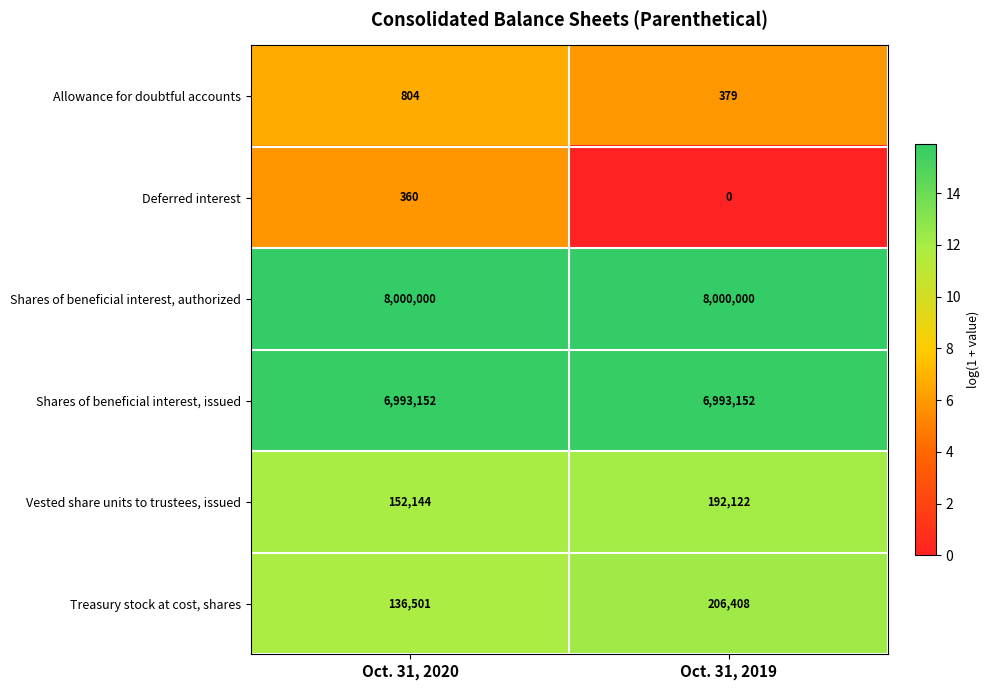

Is it true that Vested share units to trustees, issued equals 192122 at Oct. 31, 2019?

True